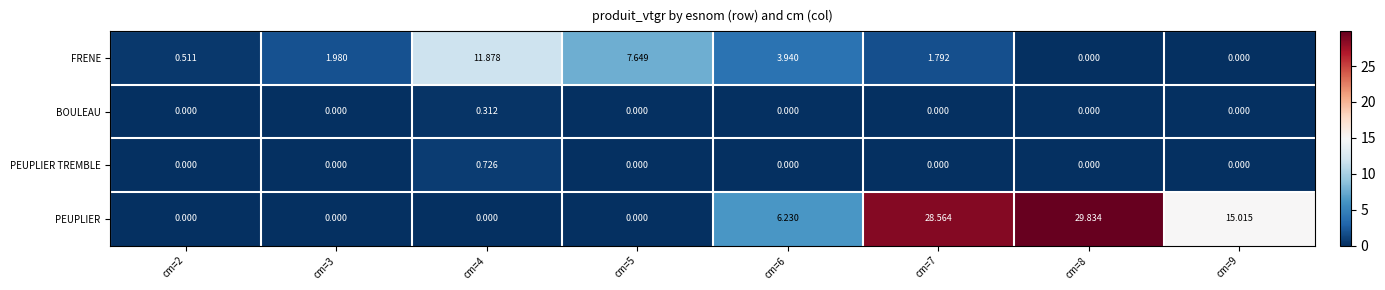

Which series has the widest spread of values?

PEUPLIER